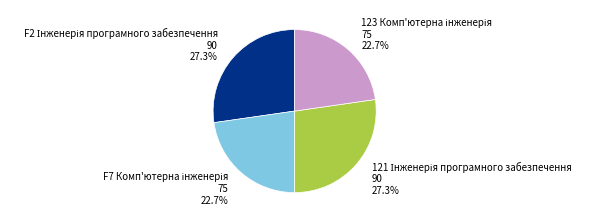

Is there any slice that represents more than half of the pie?

No